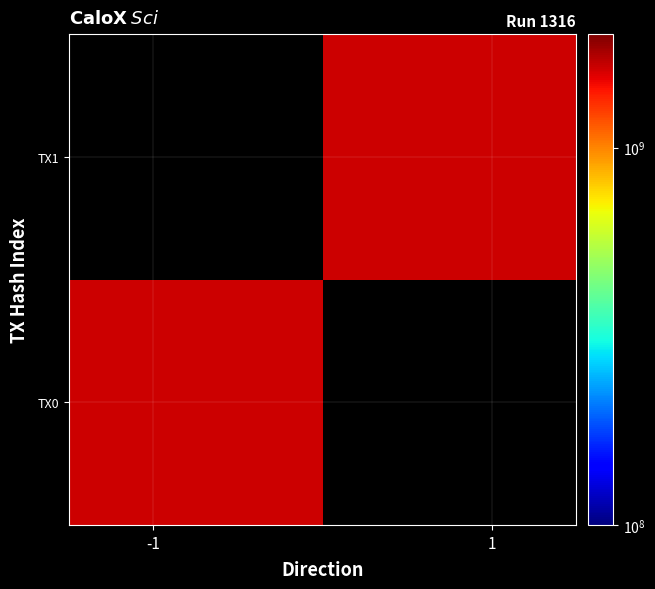

List the series in order of their overall mean, highest first.

TX0, TX1